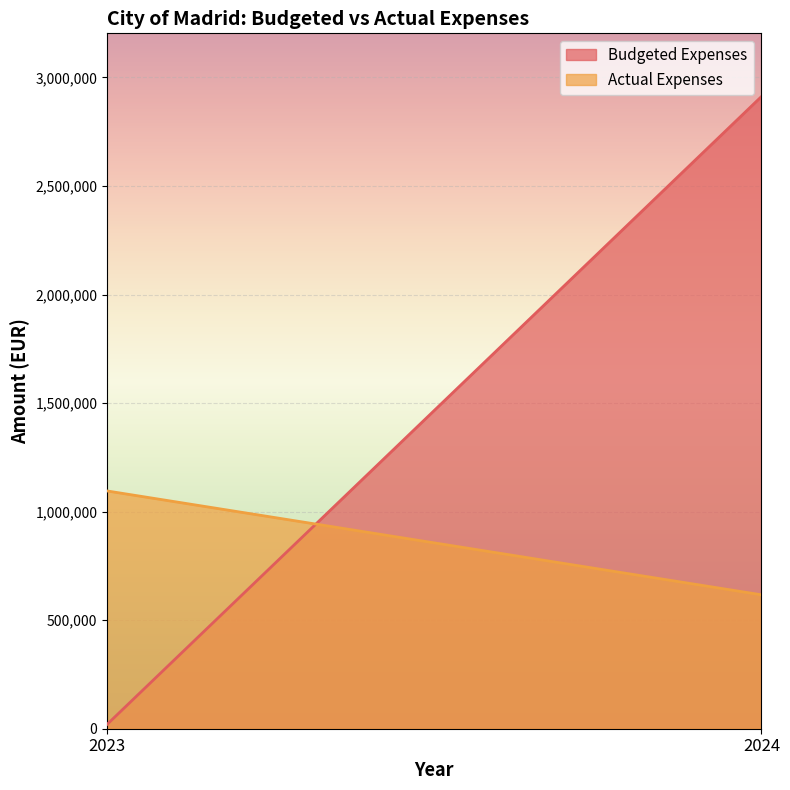

Read the Budgeted Expenses value at 2024.

2911827.0